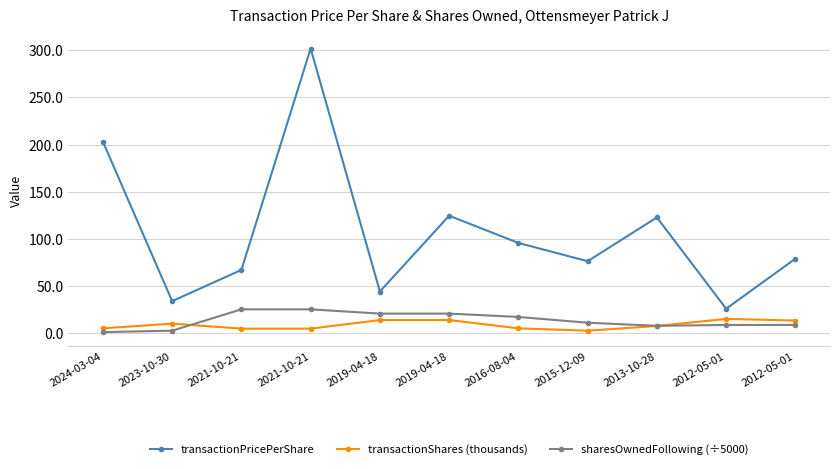

What are all the series names shown in the legend?

transactionPricePerShare, transactionShares (thousands), sharesOwnedFollowing (÷5000)